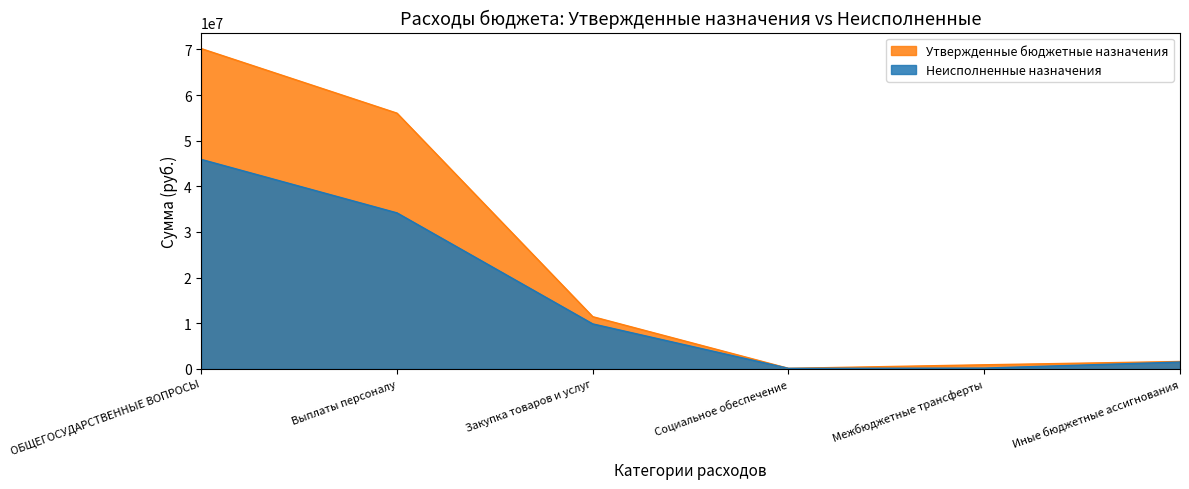

What is the value of the Утвержденные бюджетные назначения point at the 5th from the left?

914325.3